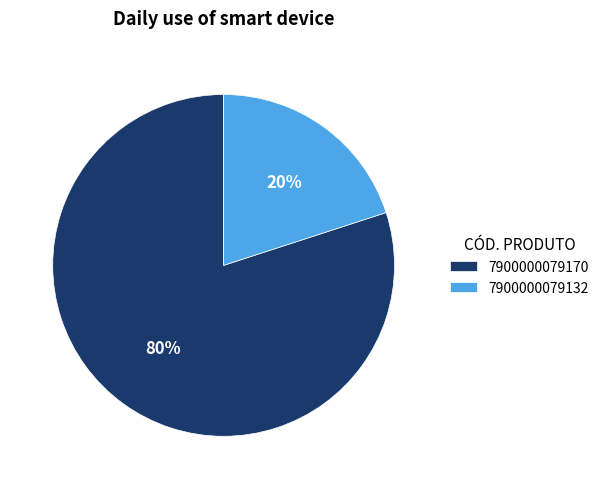

The 7900000079170 slice represents 80% of the pie. True or false?

True